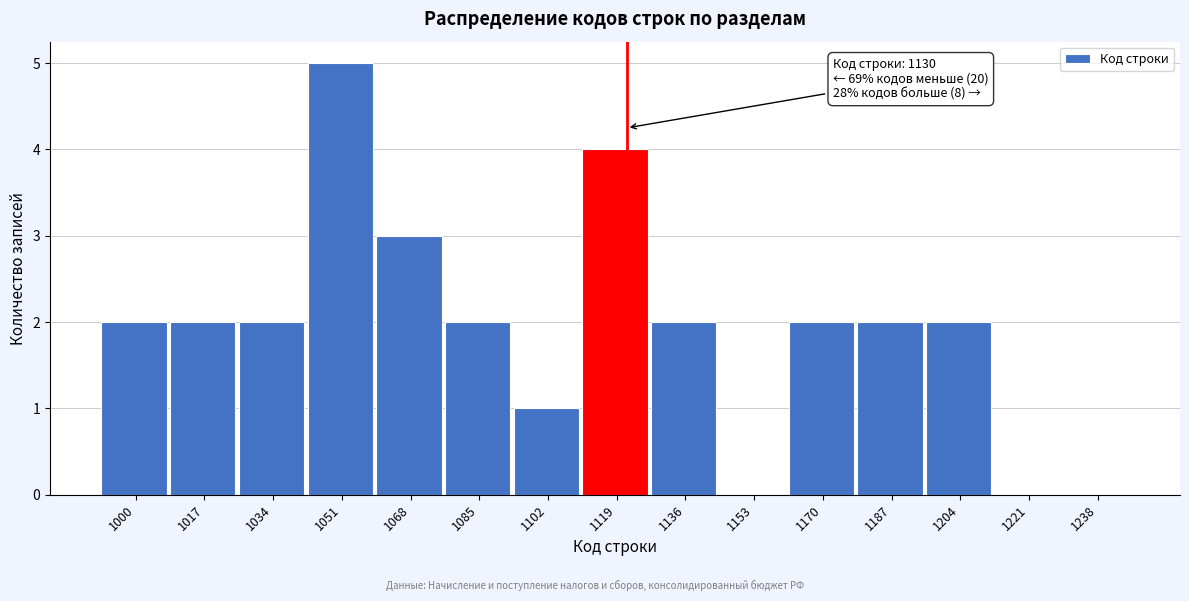

Reading right to left, list all the values displayed in this chart.

1238=0	1221=0	1204=2	1187=2	1170=2	1153=0	1136=2	1119=4	1102=1	1085=2	1068=3	1051=5	1034=2	1017=2	1000=2